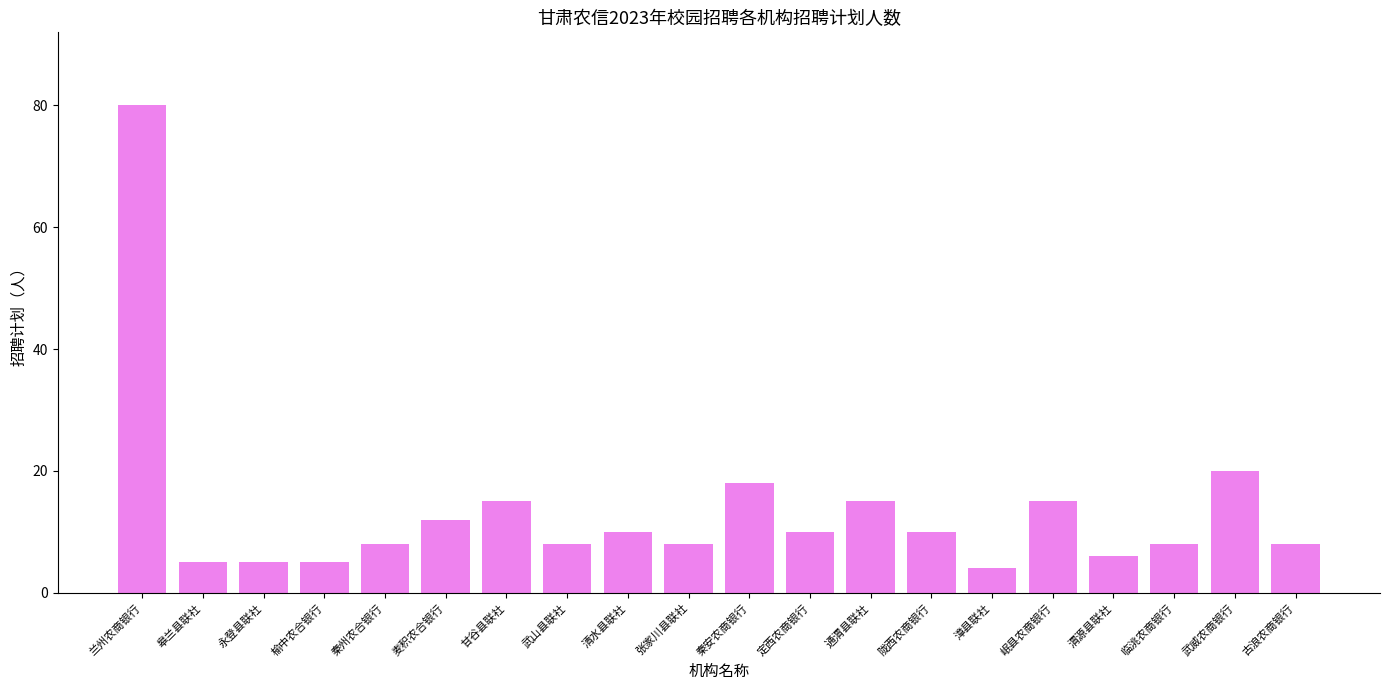

What is the label of the 3rd bar from the left?

永登县联社